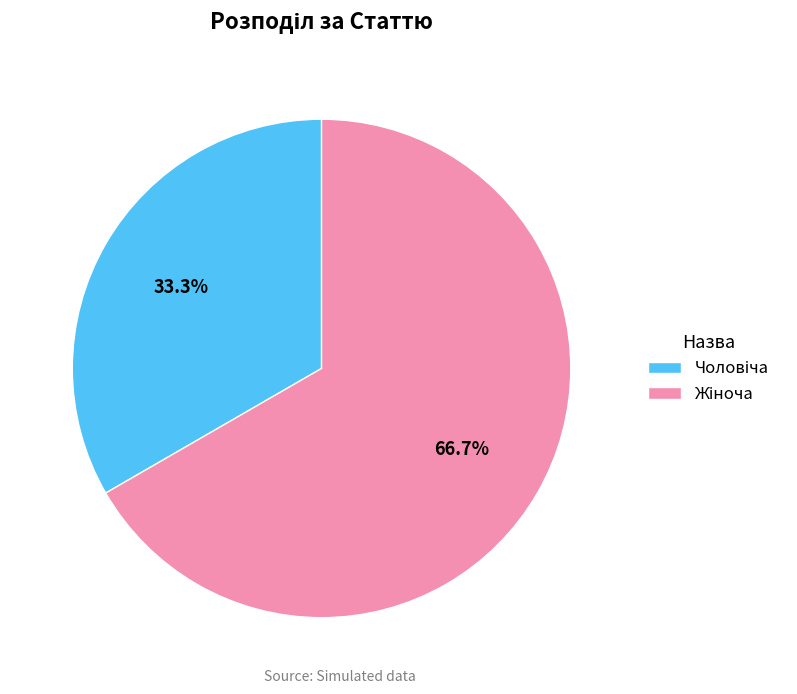

Is there a majority slice in this chart?

Yes